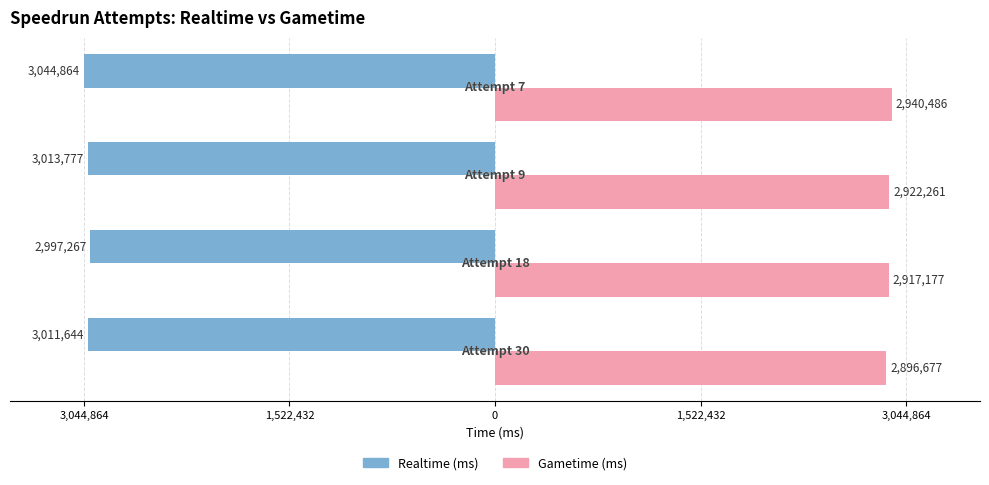

What is the maximum value for Gametime (ms)?

2940486